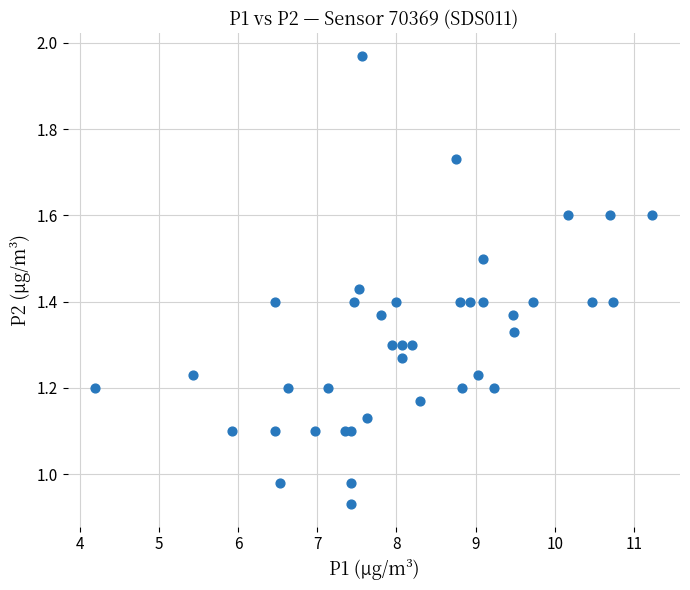

What is the range of X values (max minus min)?

7.0